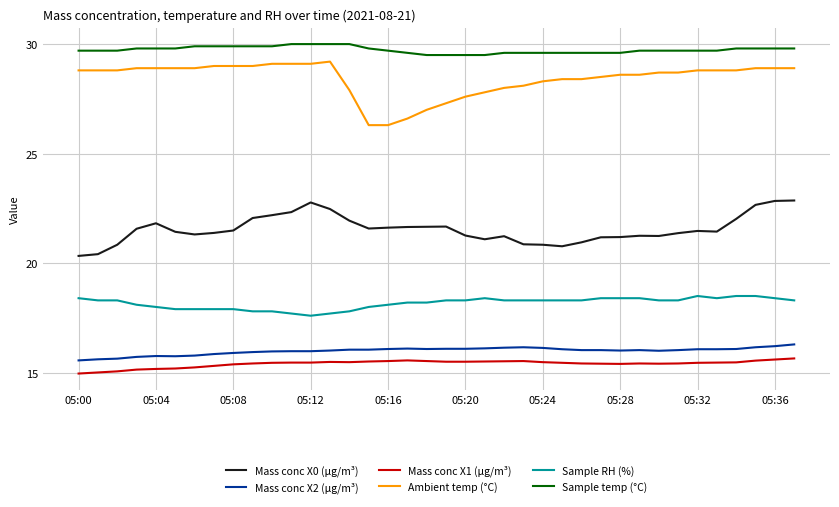

True or false: Sample RH (%) and Ambient temp (°C) intersect in this chart.

False